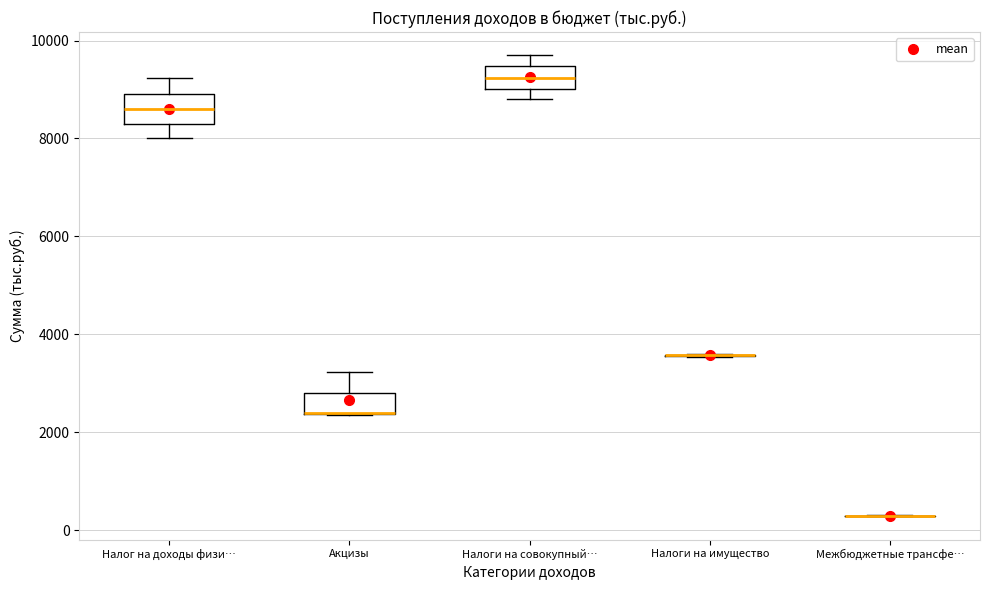

Reading left to right, read every box against the y-axis: the position of its median line, the range the box covers, and the ends of its whiskers. The values are not printed on the chart, so give them approximately, as read against the axis.

Налог на доходы физи…: median 8600, box 8400 to 9000, whiskers 8000 to 9200
Акцизы: median 2400 (drawn on the box's lower edge), box 2400 to 2800, whiskers 2400 to 3200
Налоги на совокупный…: median 9200, box 9000 to 9400, whiskers 8800 to 9800
Налоги на имущество: box collapsed to a line at 3600, whiskers 3600 to 3600
Межбюджетные трансфе…: box collapsed to a line at 200, whiskers 200 to 400